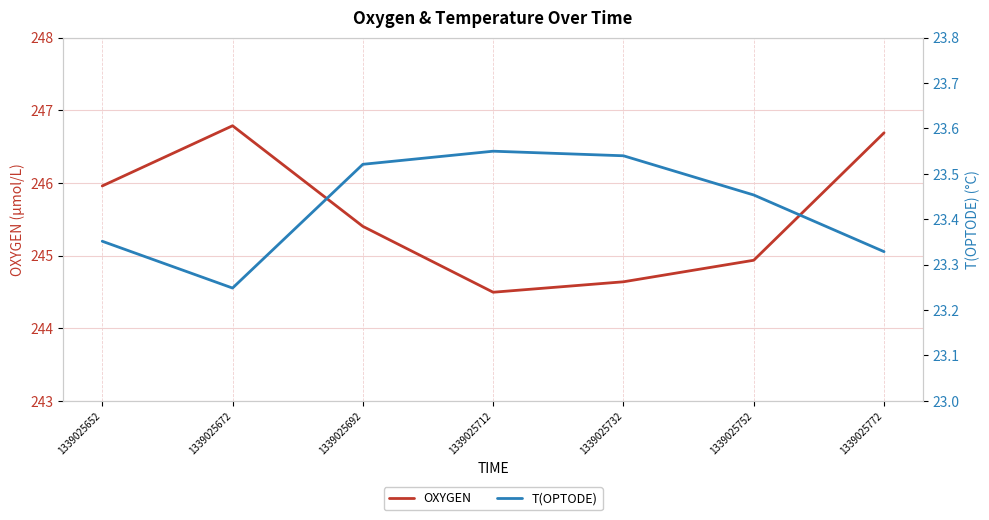

How many values in the OXYGEN series are below 245?

3